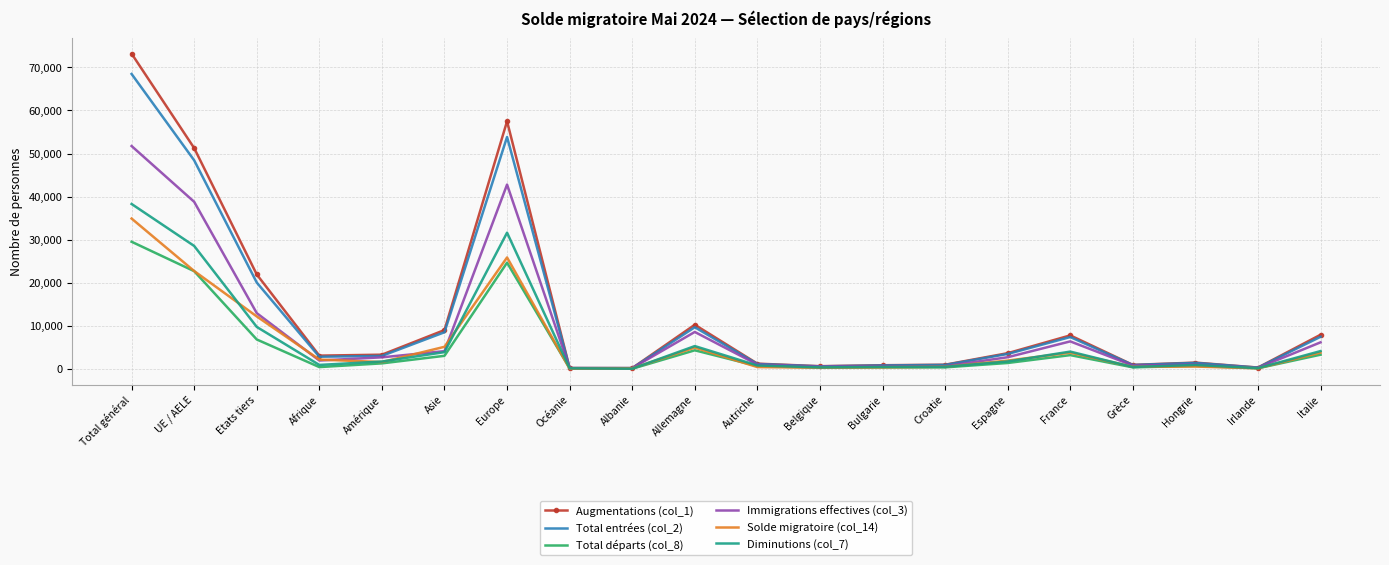

At which category is the sum across all series the highest?

Total général